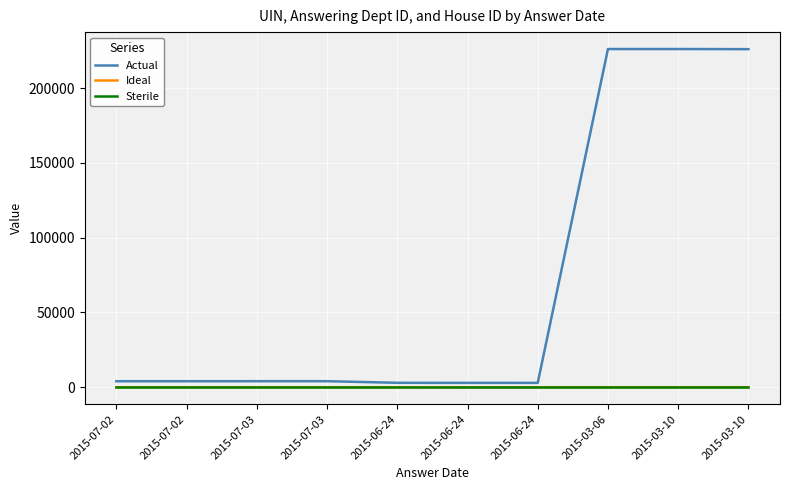

What is the difference between the maximum and minimum values in the Ideal series?

11